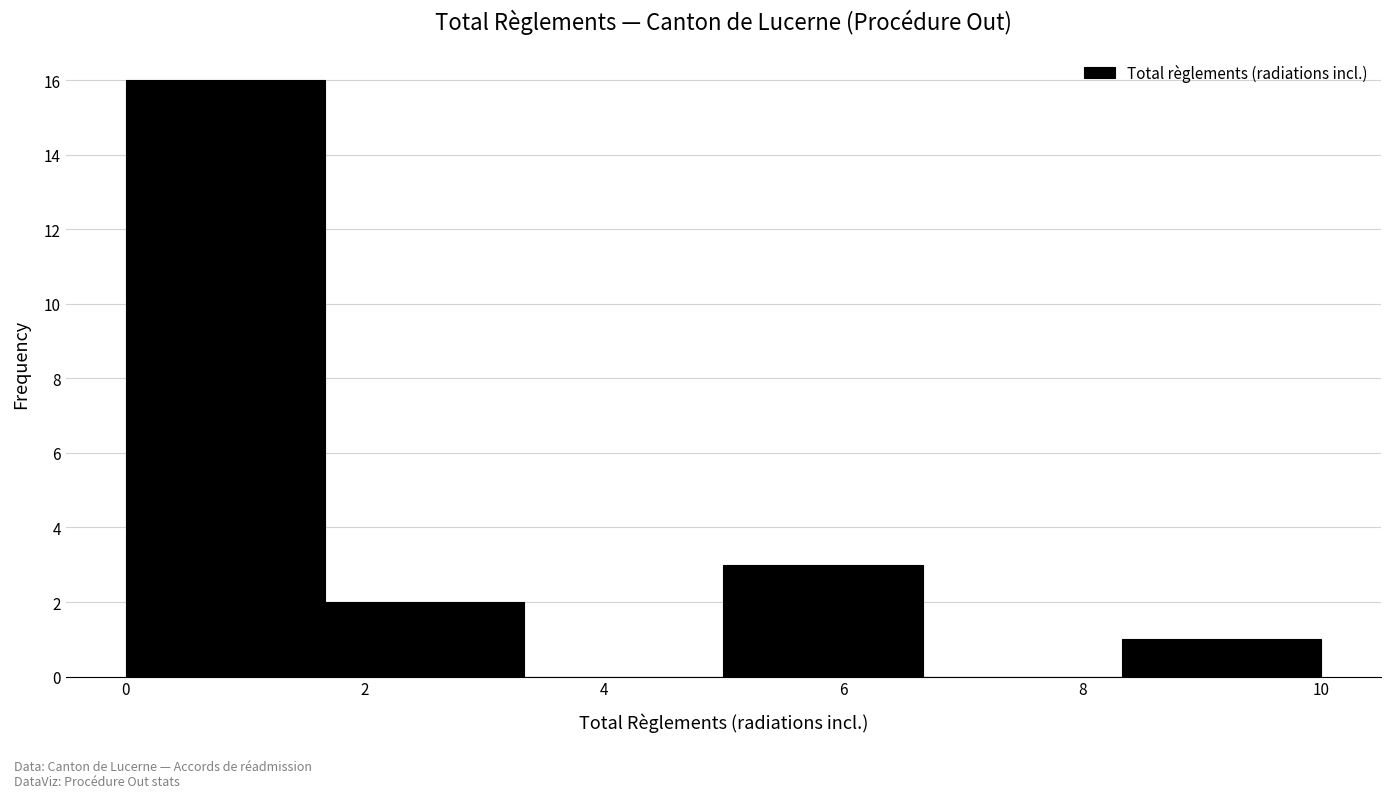

What is the height of the bar covering 5.0 to 6.6 on the x-axis? Neither the bar edges nor the heights are printed on the chart, so give them approximately, as read against the axes.

3